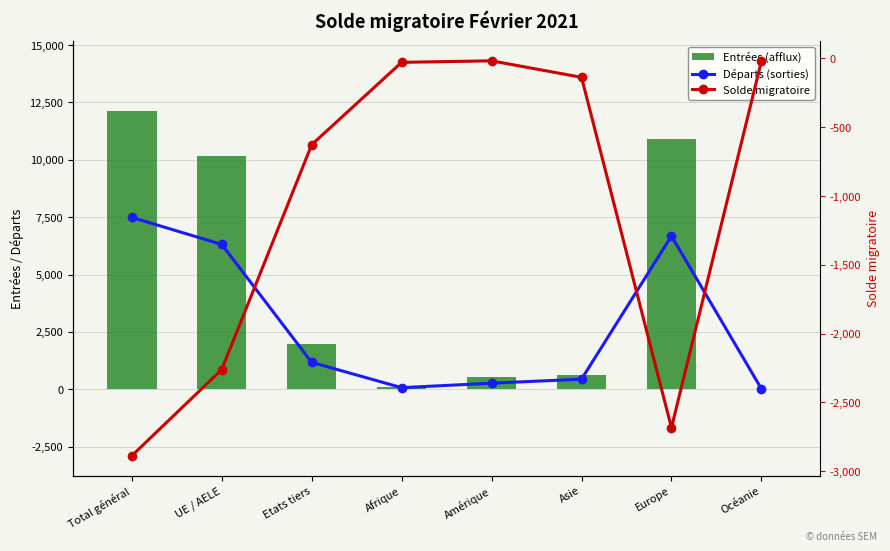

At which label does Entrées (afflux) first exceed 1961?

Total général